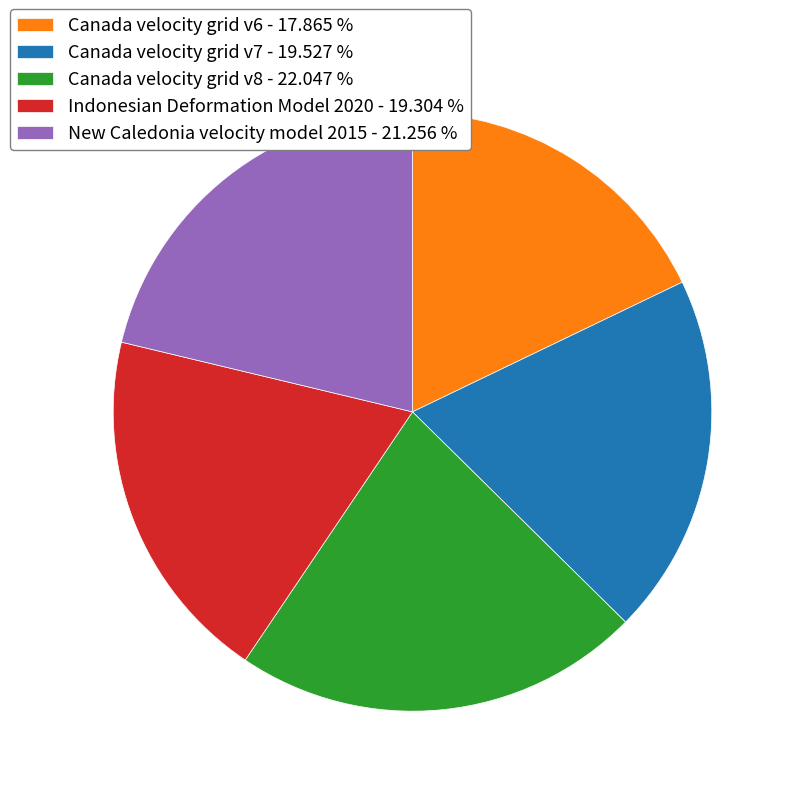

Which has a higher value, Canada velocity grid v7 - 19.527 % or Canada velocity grid v8 - 22.047 %?

Canada velocity grid v8 - 22.047 %